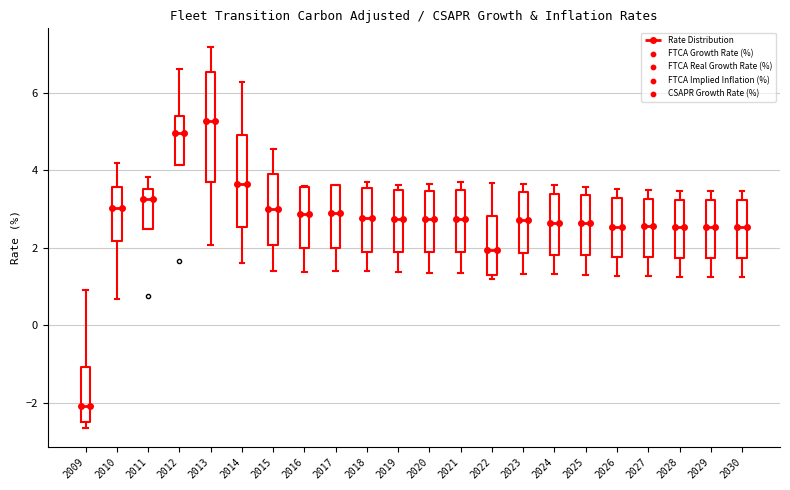

Reading left to right, read every box against the y-axis: the position of its median line, the range the box covers, and the ends of its whiskers. The values are not printed on the chart, so give them approximately, as read against the axis.

2009: median -2.0, box -2.4 to -1.0, whiskers -2.6 to 1.0
2010: median 3.0, box 2.2 to 3.6, whiskers 0.6 to 4.2
2011: median 3.2, box 2.4 to 3.6, whiskers 2.4 to 3.8
2012: median 5.0, box 4.2 to 5.4, whiskers 4.2 to 6.6
2013: median 5.2, box 3.6 to 6.6, whiskers 2.0 to 7.2
2014: median 3.6, box 2.6 to 5.0, whiskers 1.6 to 6.2
2015: median 3.0, box 2.0 to 4.0, whiskers 1.4 to 4.6
2016: median 2.8, box 2.0 to 3.6, whiskers 1.4 to 3.6
2017: median 2.8, box 2.0 to 3.6, whiskers 1.4 to 3.6
2018: median 2.8, box 2.0 to 3.6, whiskers 1.4 to 3.8
2019: median 2.8, box 1.8 to 3.4, whiskers 1.4 to 3.6
2020: median 2.8, box 1.8 to 3.4, whiskers 1.4 to 3.6
2021: median 2.8, box 1.8 to 3.4, whiskers 1.4 to 3.6
2022: median 2.0, box 1.4 to 2.8, whiskers 1.2 to 3.6
2023: median 2.8, box 1.8 to 3.4, whiskers 1.4 to 3.6
2024: median 2.6, box 1.8 to 3.4, whiskers 1.4 to 3.6
2025: median 2.6, box 1.8 to 3.4, whiskers 1.2 to 3.6
2026: median 2.6, box 1.8 to 3.2, whiskers 1.2 to 3.6
2027: median 2.6, box 1.8 to 3.2, whiskers 1.2 to 3.4
2028: median 2.6, box 1.8 to 3.2, whiskers 1.2 to 3.4
2029: median 2.6, box 1.8 to 3.2, whiskers 1.2 to 3.4
2030: median 2.6, box 1.8 to 3.2, whiskers 1.2 to 3.4